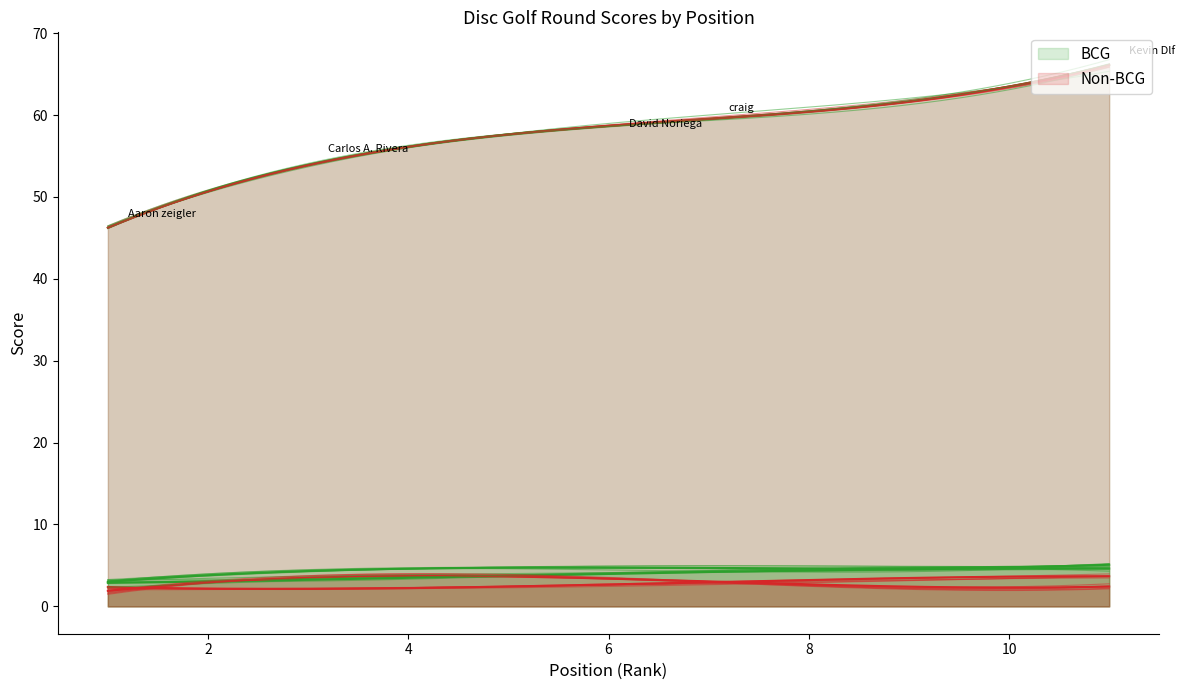

What is the greatest value displayed?

67